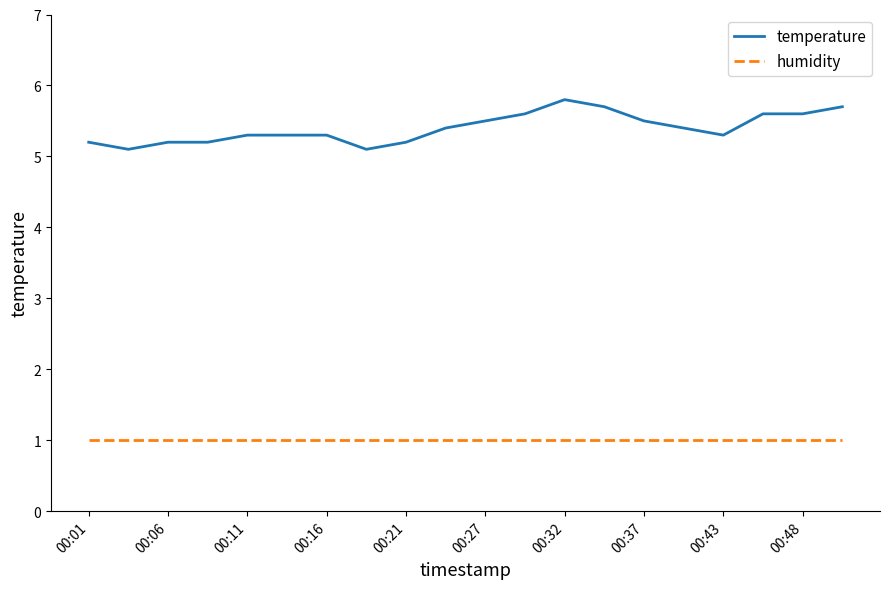

What is the minimum value for humidity?

1.0